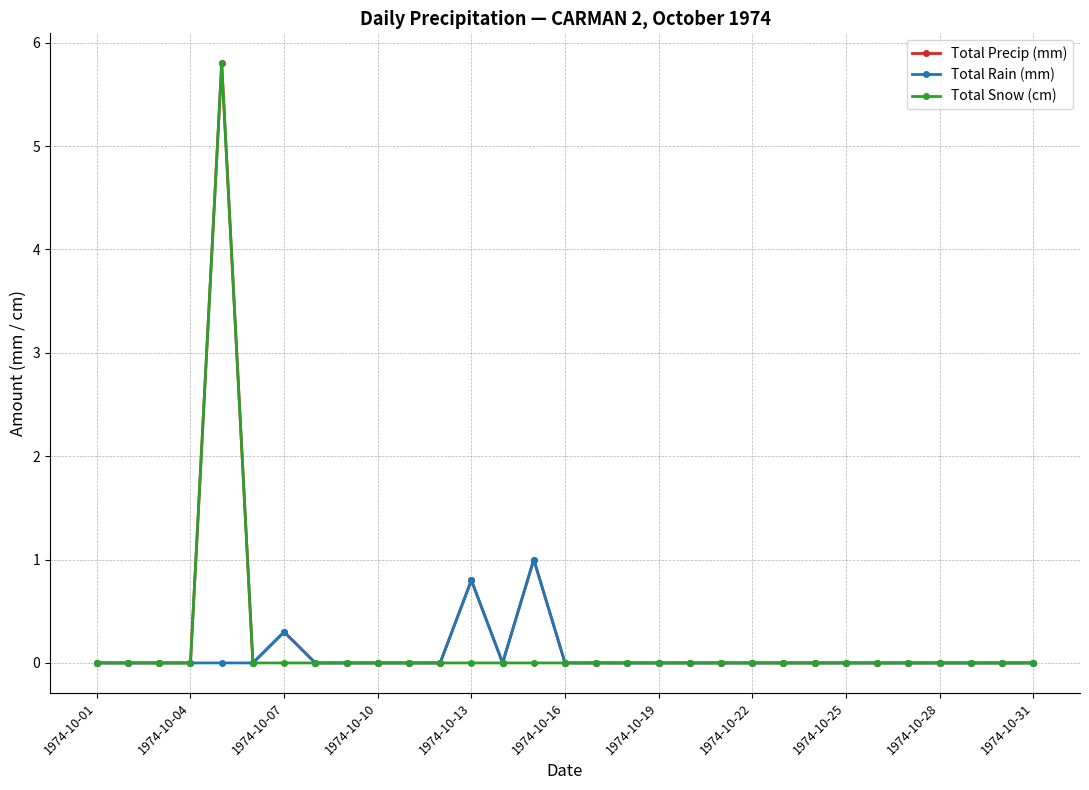

True or false: Total Snow (cm) has more than 0 points higher than both neighbors.

True